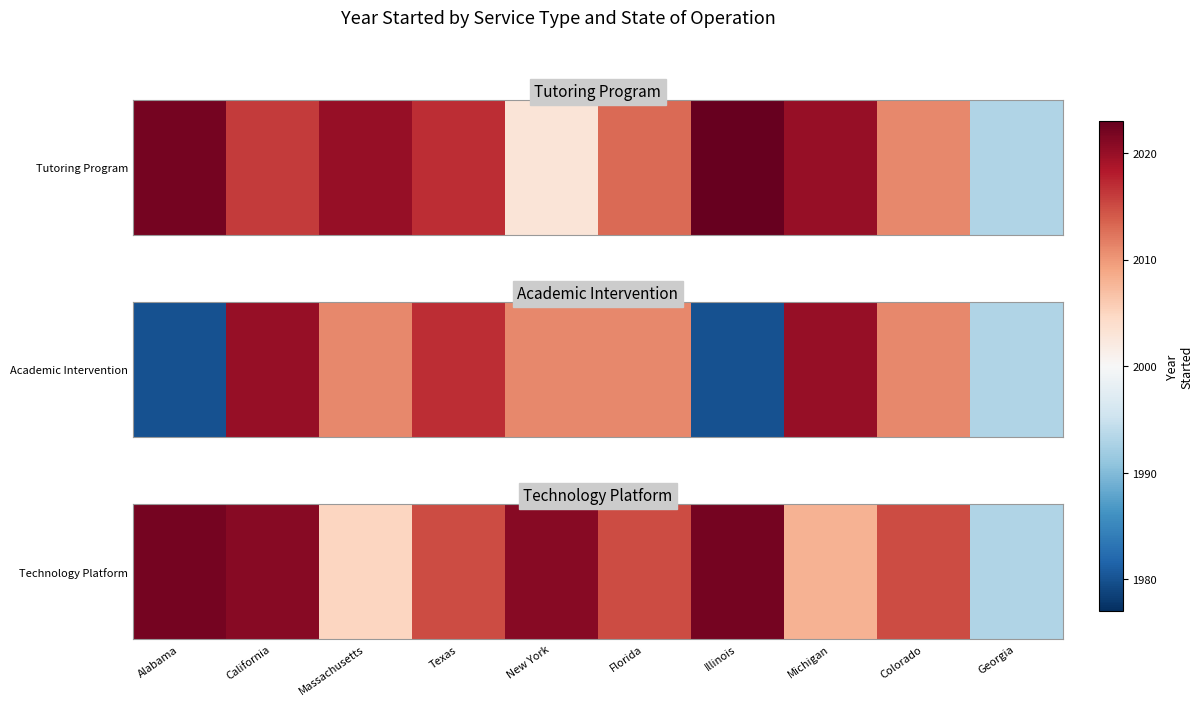

How many series are shown in this chart?

1